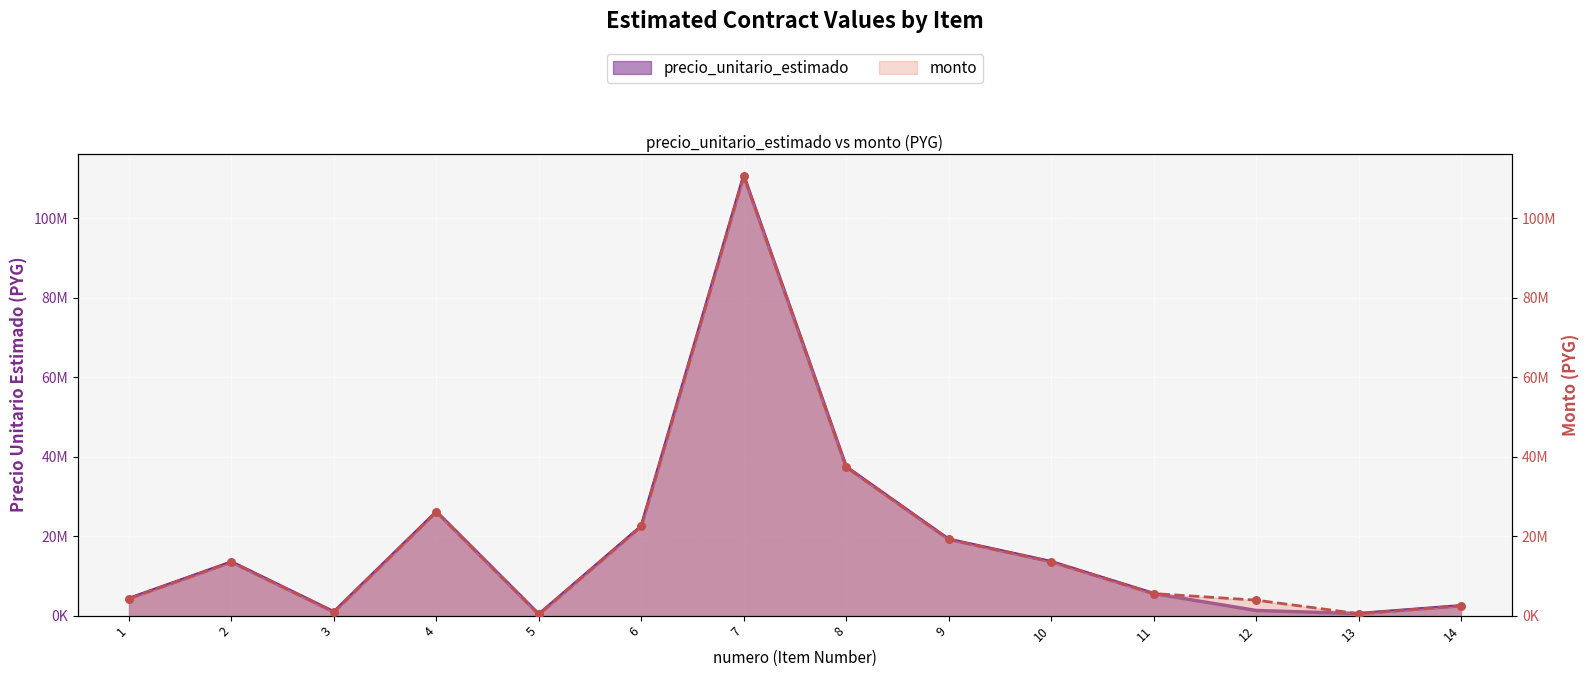

Which series reaches the minimum Y coordinate?

precio_unitario_estimado